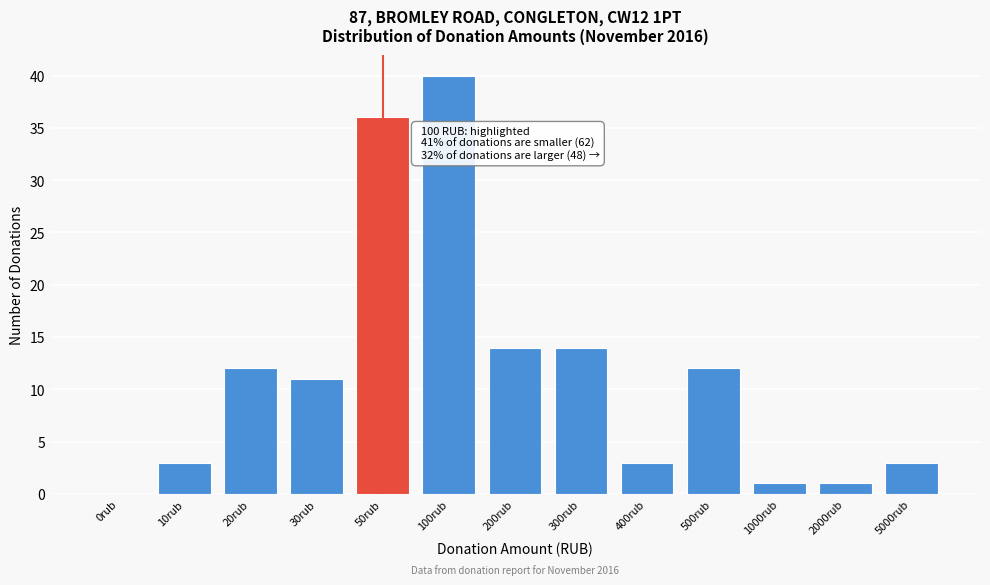

Reading left to right, what are all the values shown in this chart?

0rub=0	10rub=3	20rub=12	30rub=11	50rub=36	100rub=40	200rub=14	300rub=14	400rub=3	500rub=12	1000rub=1	2000rub=1	5000rub=3